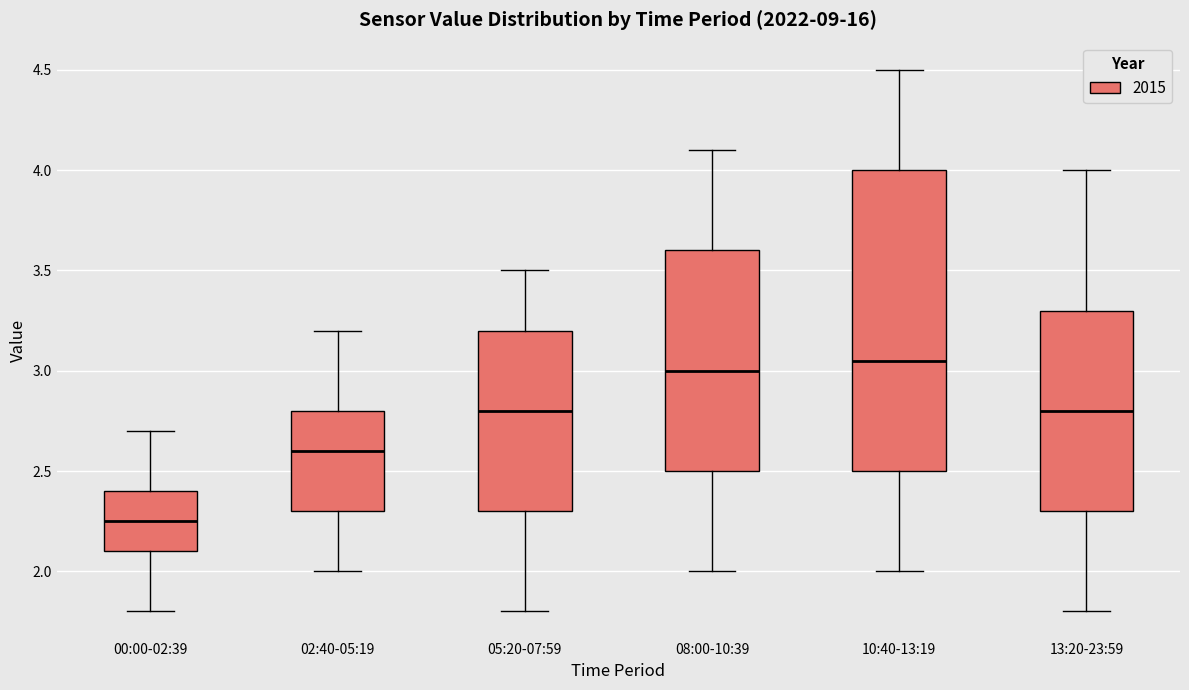

Which box's median line is the lowest?

00:00-02:39